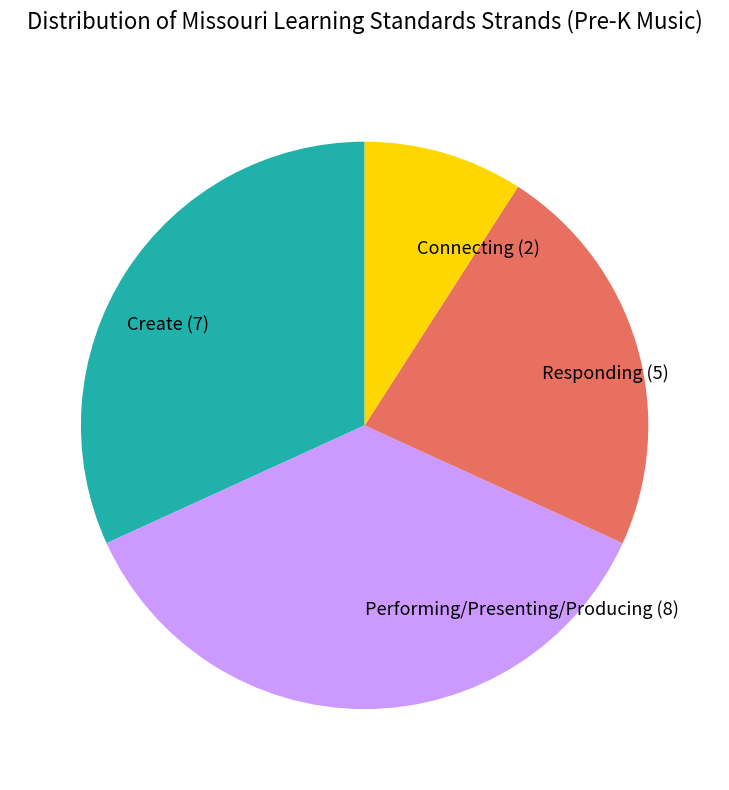

How many slices are in this pie chart?

4